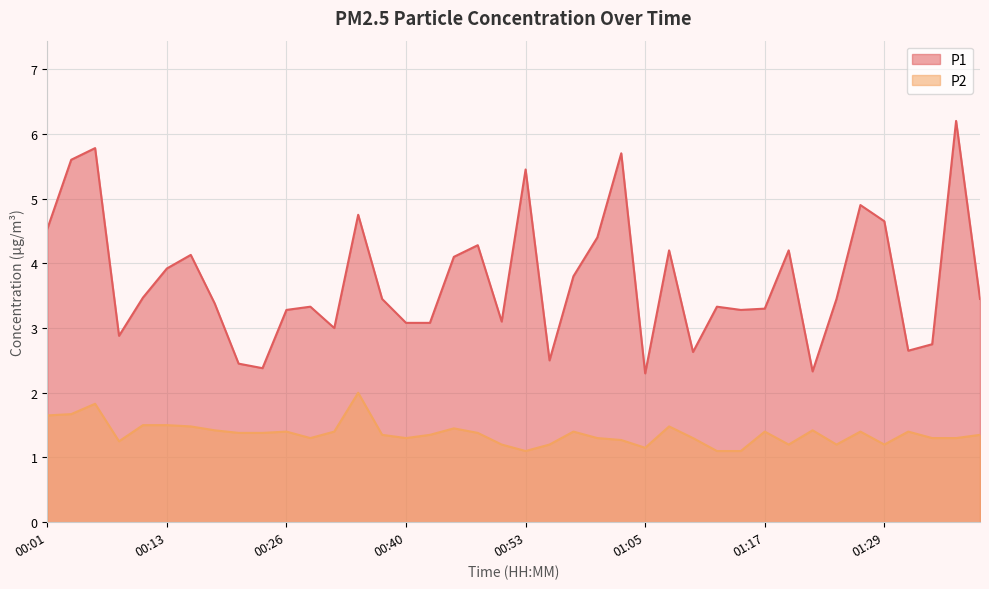

True or false: P2 and P1 cross at least once.

False